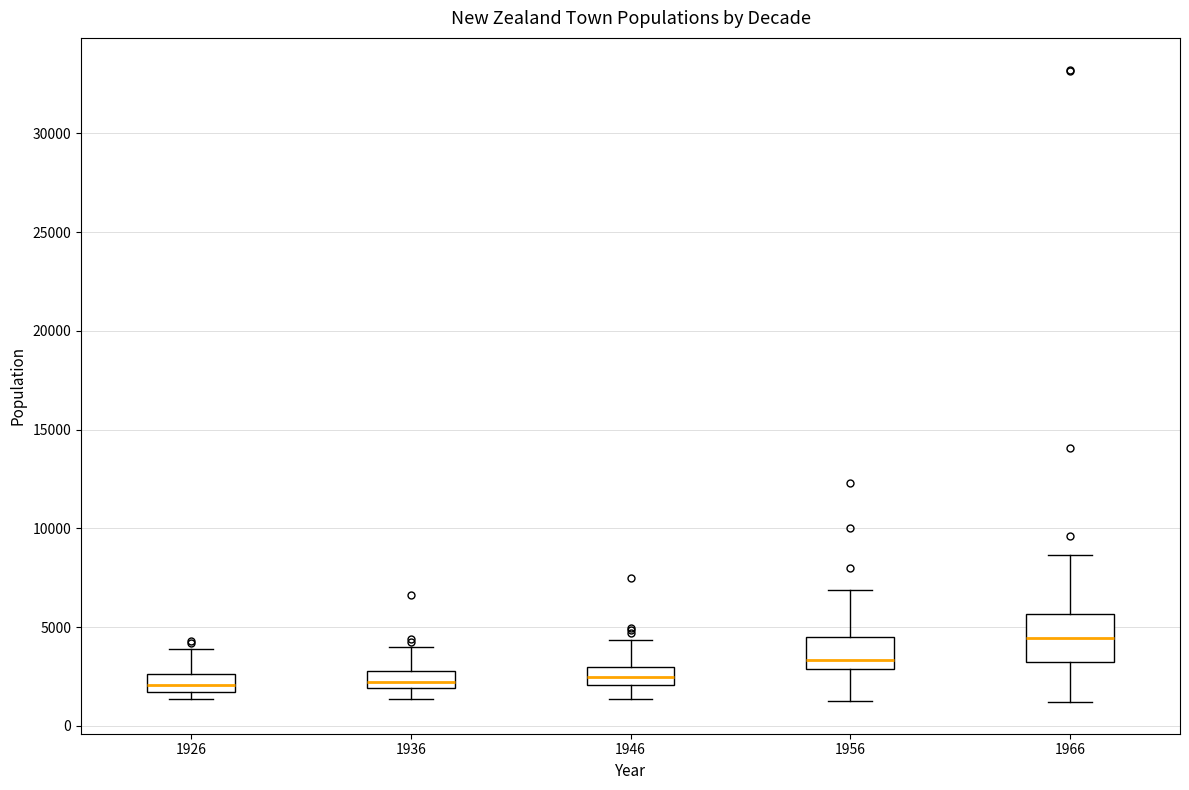

Reading left to right, transcribe this box plot: for each box, give where its median line is, the range the box spans, and where its two whiskers end, as read against the y-axis. The values are not printed on the chart, so give them approximately, as read against the axis.

1926: median 2000, box 1500 to 2500, whiskers 1500 (just below the box's lower edge) to 4000
1936: median 2000 (inside the box), box 2000 to 3000, whiskers 1500 to 4000
1946: median 2500, box 2000 to 3000, whiskers 1500 to 4500
1956: median 3500, box 3000 to 4500, whiskers 1500 to 7000
1966: median 4500, box 3000 to 5500, whiskers 1000 to 8500